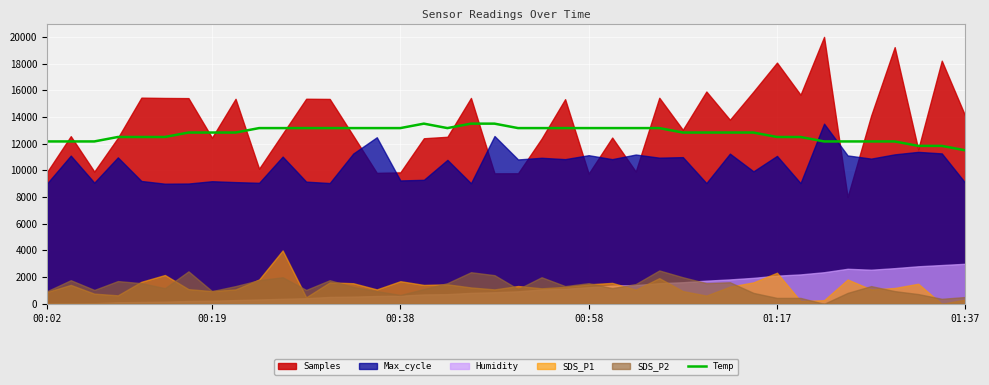

The value at 6 is 12833.3. True or false?

True